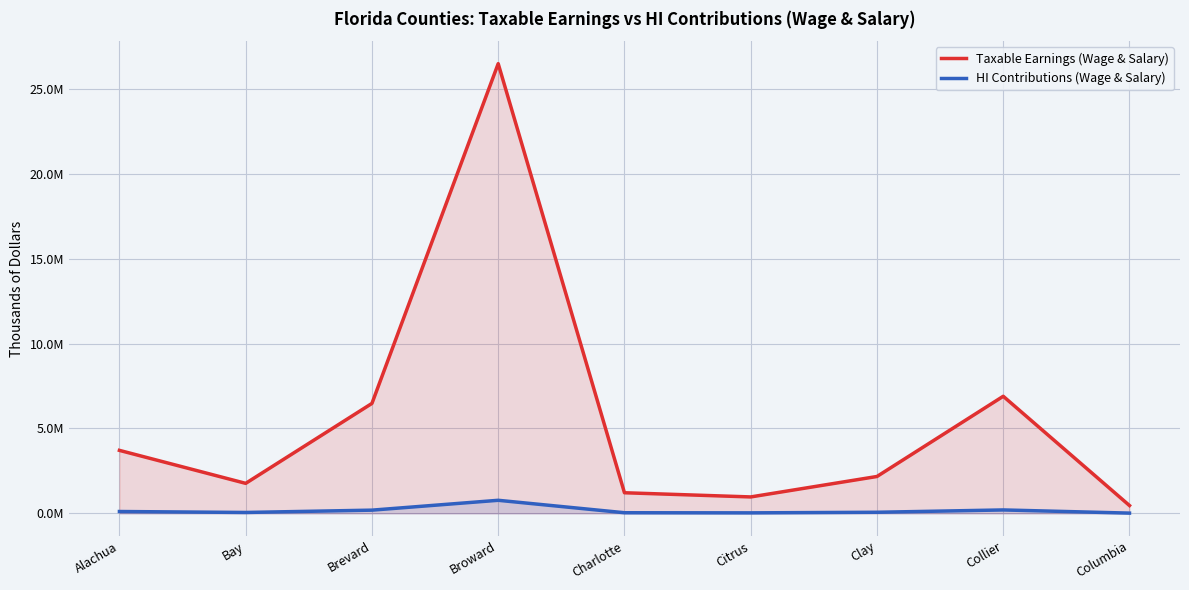

List the series in order of their overall mean, highest first.

Taxable Earnings (Wage & Salary), HI Contributions (Wage & Salary)